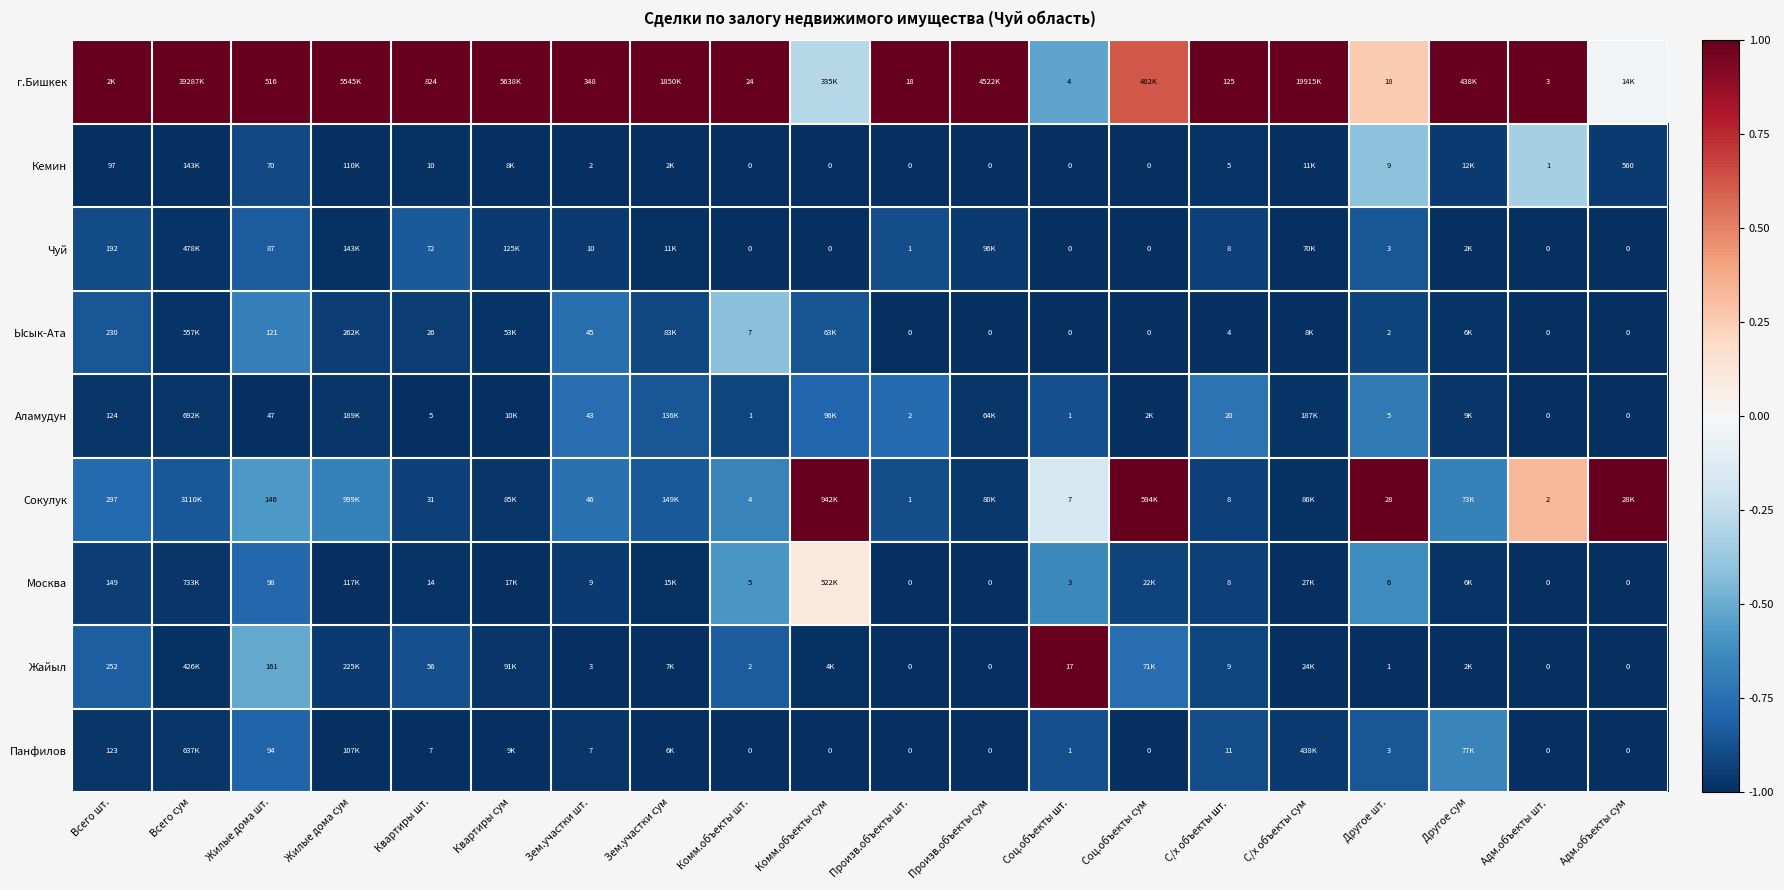

Is it true that Кемин equals -0.4 at Квартиры шт.?

False